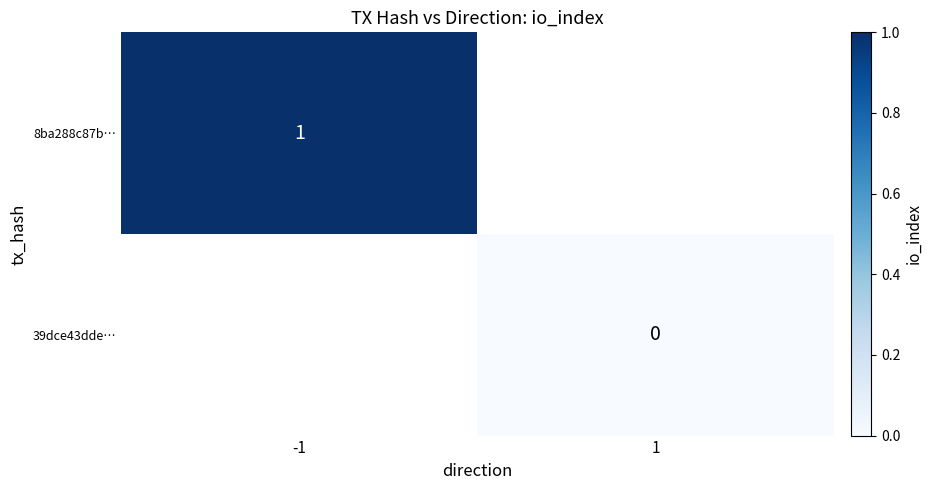

True or false: 8ba288c87b… has a value of 1 at -1.

True